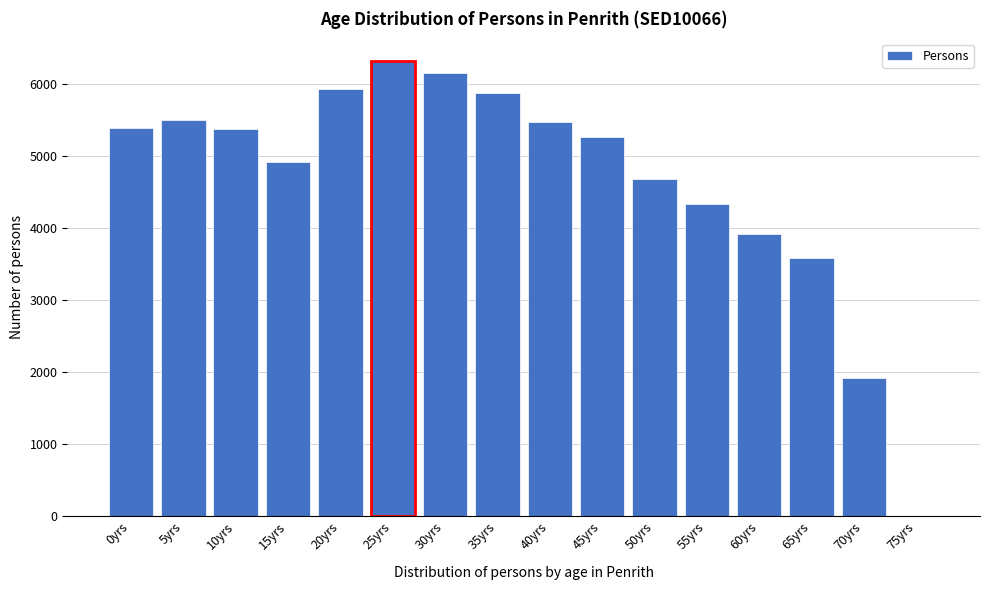

What is the sum of all values?

74562